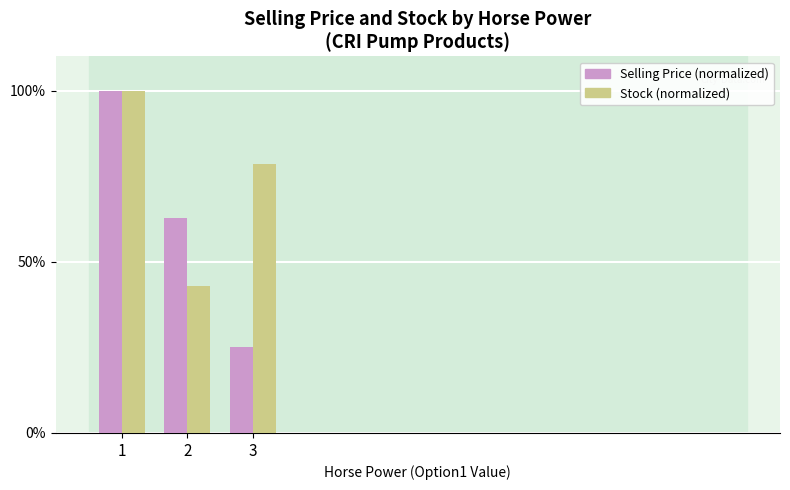

Which series has the largest range (max minus min)?

Selling Price (normalized)